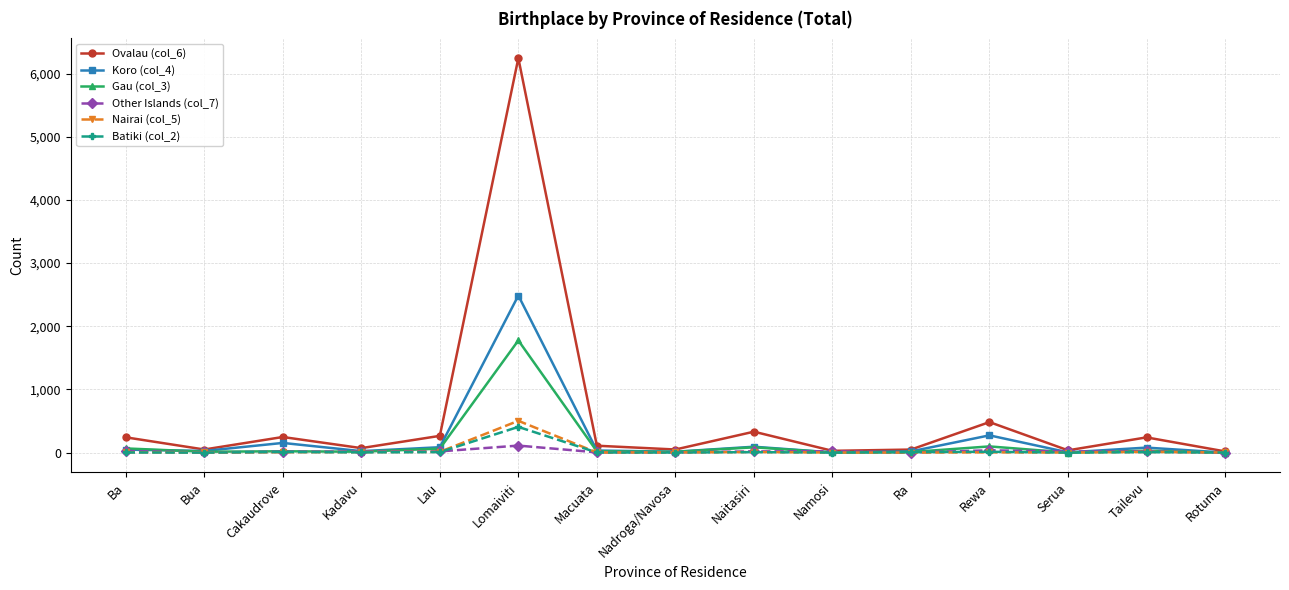

Where is the first local maximum for Ovalau (col_6)?

Cakaudrove